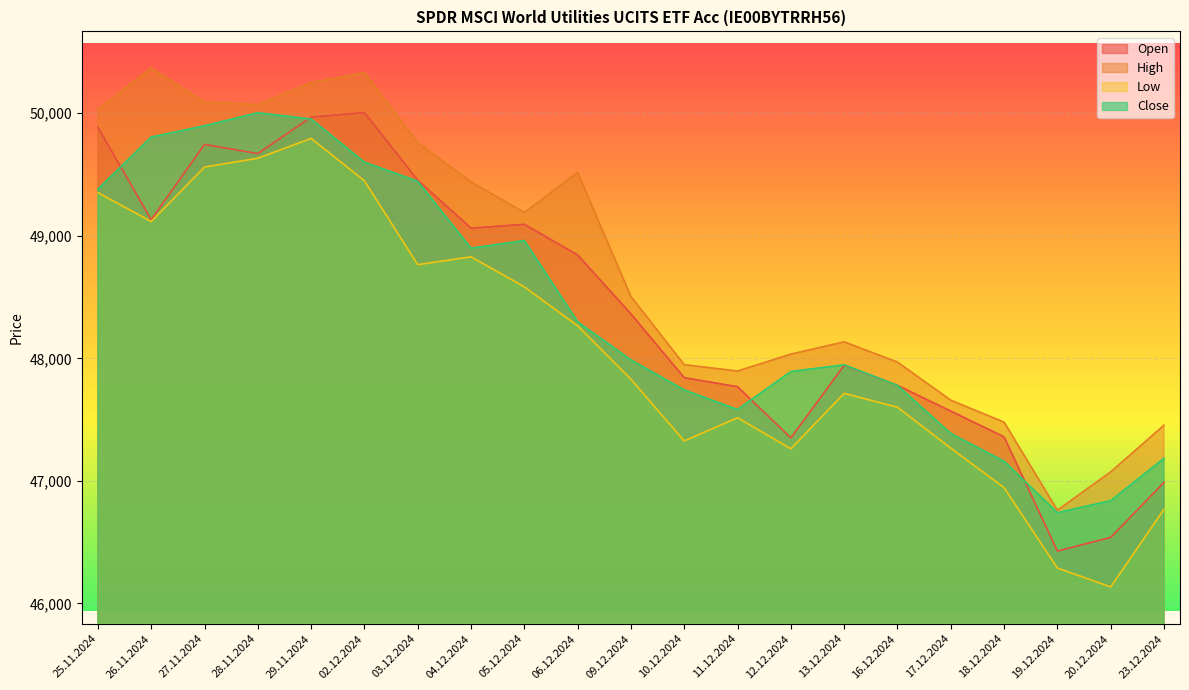

True or false: Close and Low cross at least once.

False